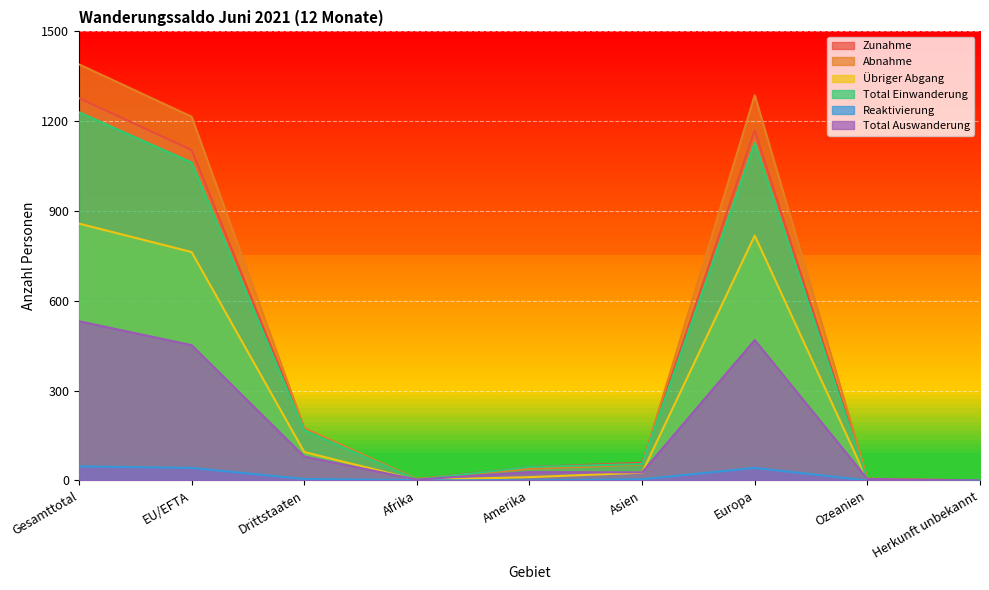

Which series has the largest total across all categories?

Abnahme